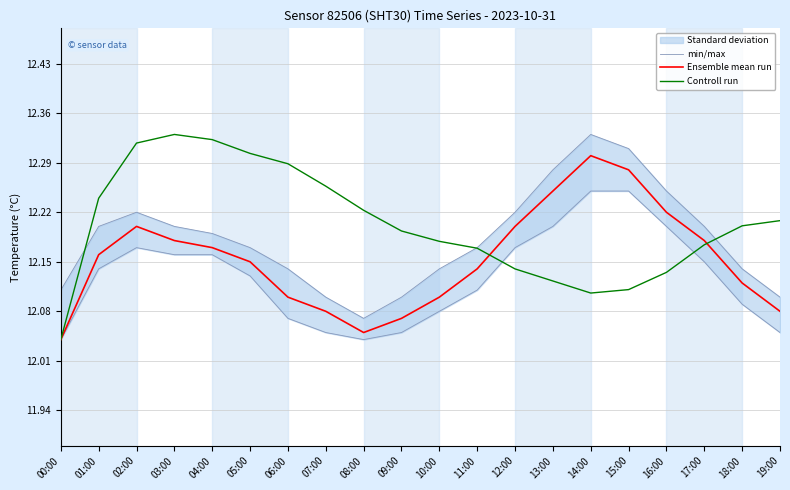

Does the chart have visible grid lines?

Yes